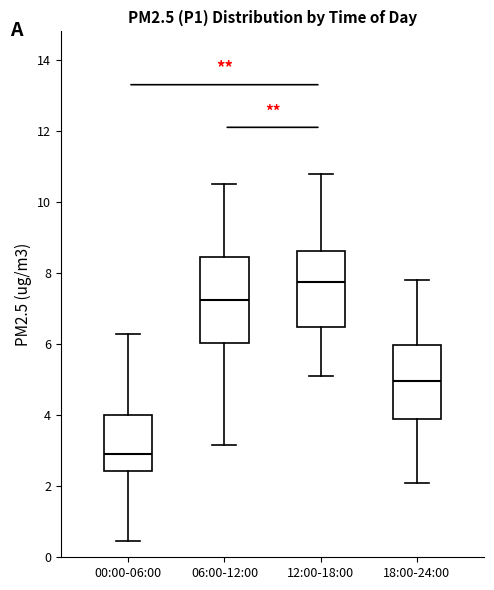

Reading left to right, read every box against the y-axis: the position of its median line, the range the box covers, and the ends of its whiskers. The values are not printed on the chart, so give them approximately, as read against the axis.

00:00-06:00: median 3.0, box 2.4 to 4.0, whiskers 0.4 to 6.2
06:00-12:00: median 7.2, box 6.0 to 8.4, whiskers 3.2 to 10.6
12:00-18:00: median 7.8, box 6.4 to 8.6, whiskers 5.2 to 10.8
18:00-24:00: median 5.0, box 4.0 to 6.0, whiskers 2.2 to 7.8